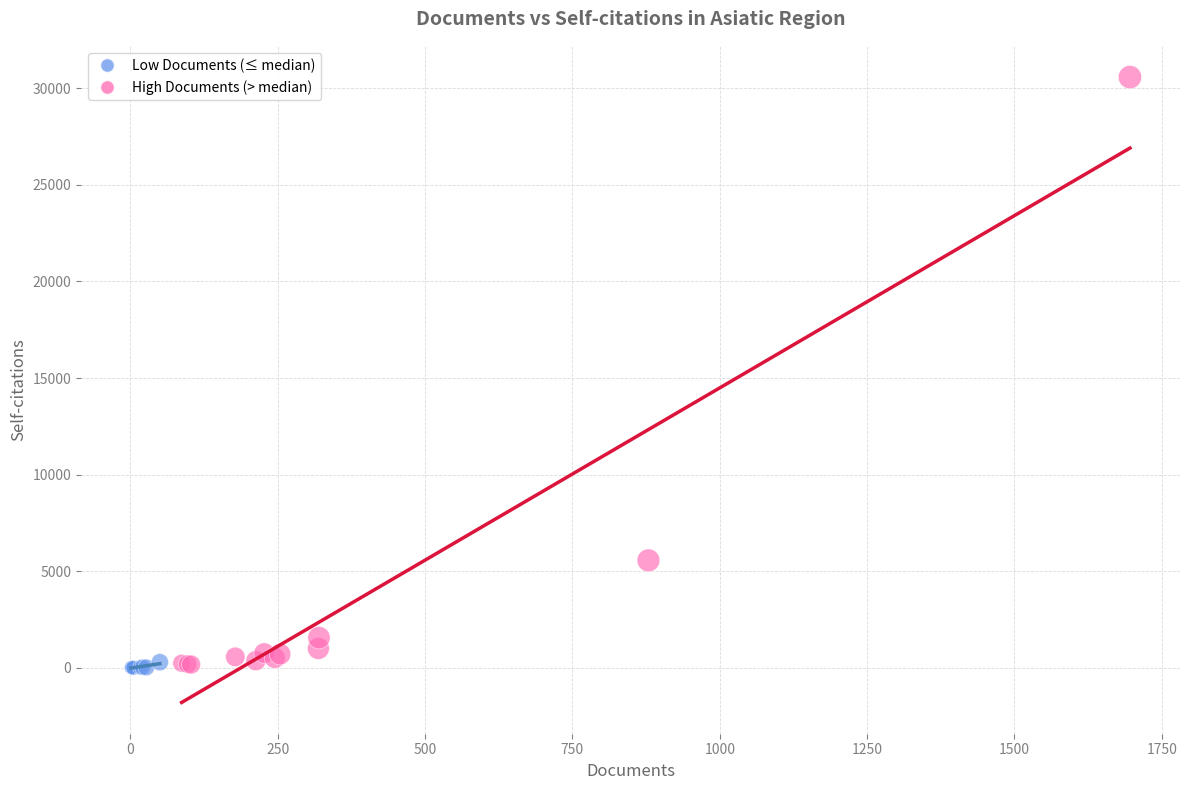

Which series contains the highest Y value?

High Documents (> median)